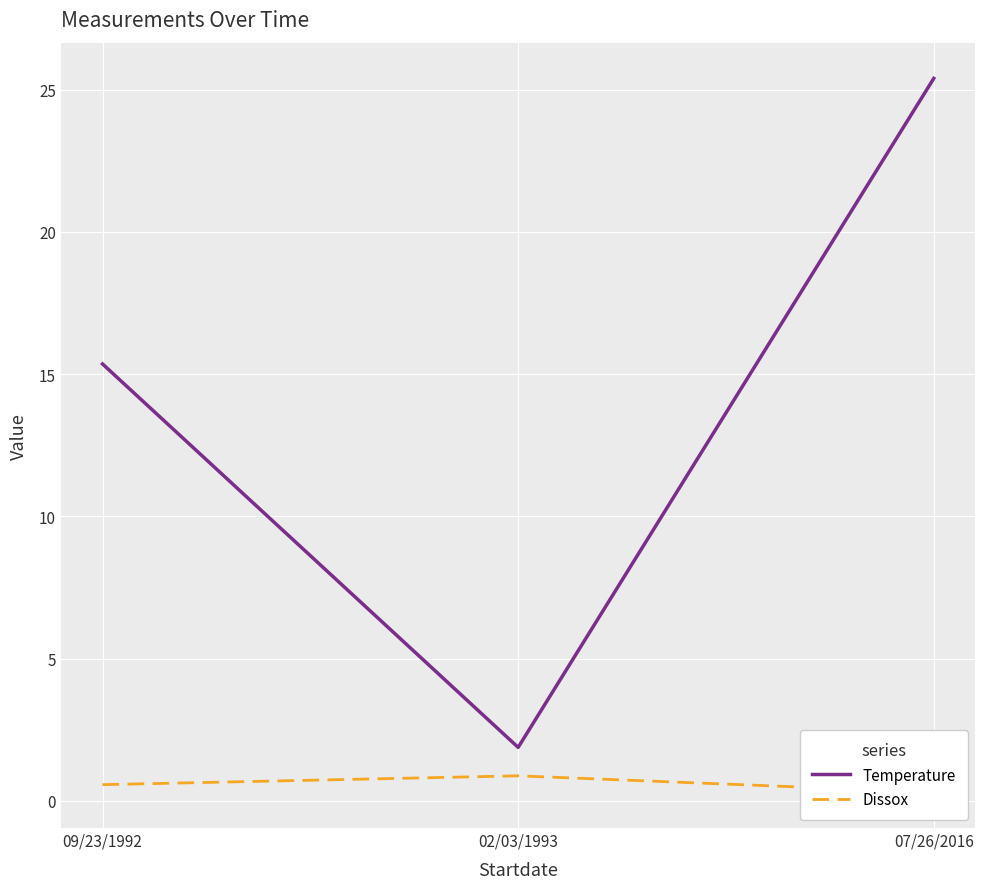

Is this an area chart (filled region under the line)?

No